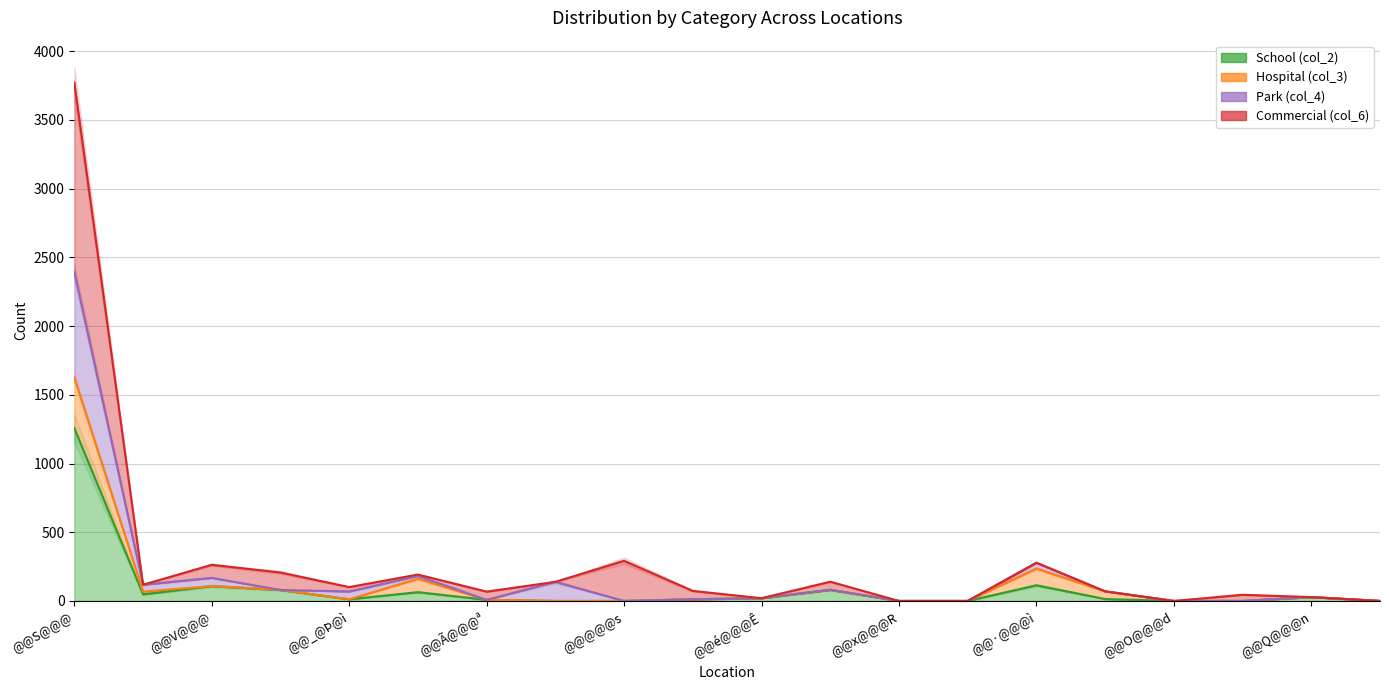

What position from the right is @@·@@@ì?

6